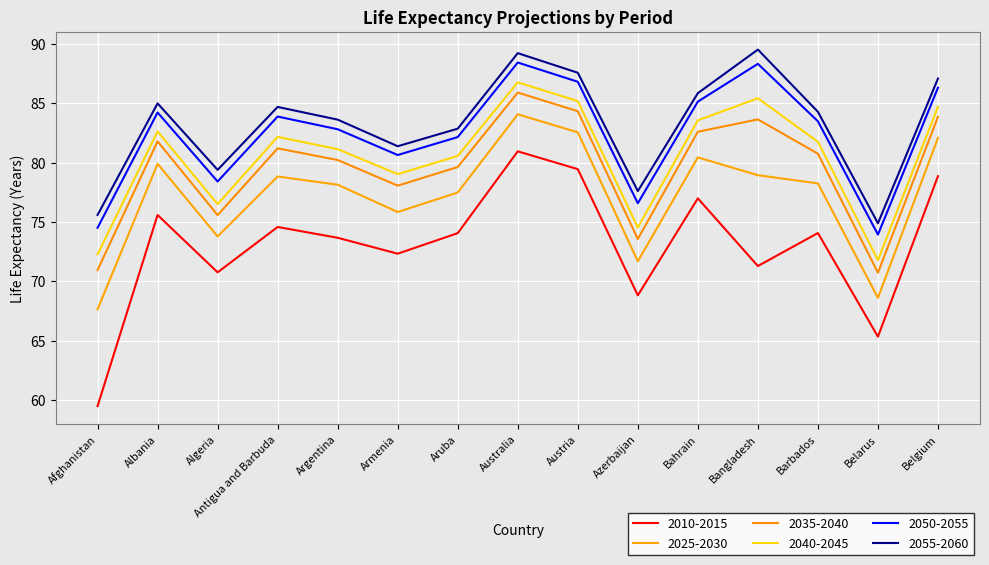

What are all the series names shown in the legend?

2010-2015, 2025-2030, 2035-2040, 2040-2045, 2050-2055, 2055-2060